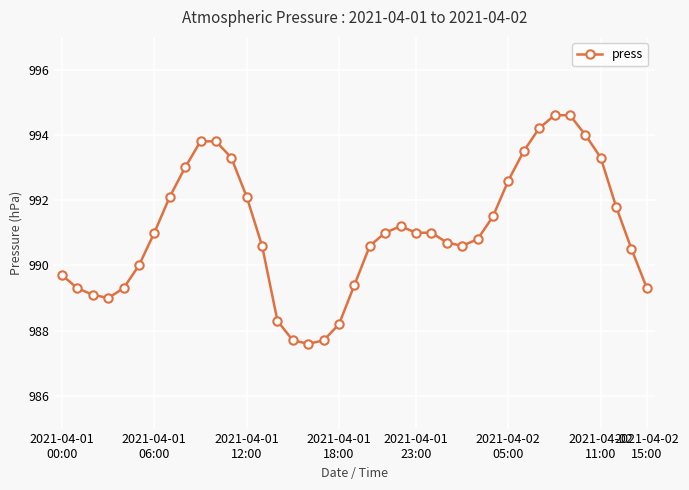

What is the greatest value displayed?

994.6